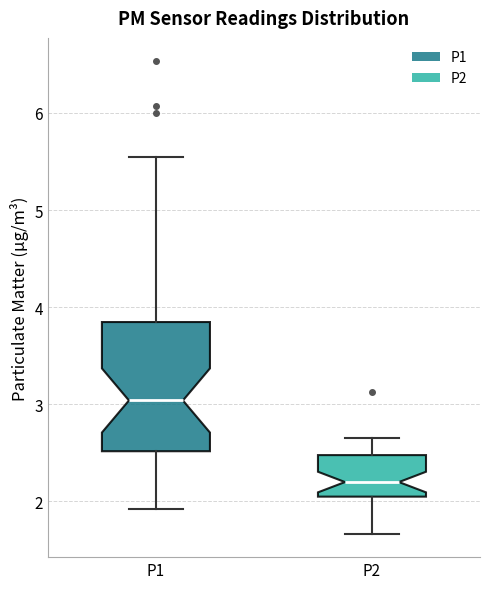

Reading left to right, transcribe this box plot: for each box, give where its median line is, the range the box spans, and where its two whiskers end, as read against the y-axis. The values are not printed on the chart, so give them approximately, as read against the axis.

P1: median 3.0, box 2.5 to 3.8, whiskers 1.9 to 5.6
P2: median 2.2, box 2.1 to 2.5, whiskers 1.7 to 2.7